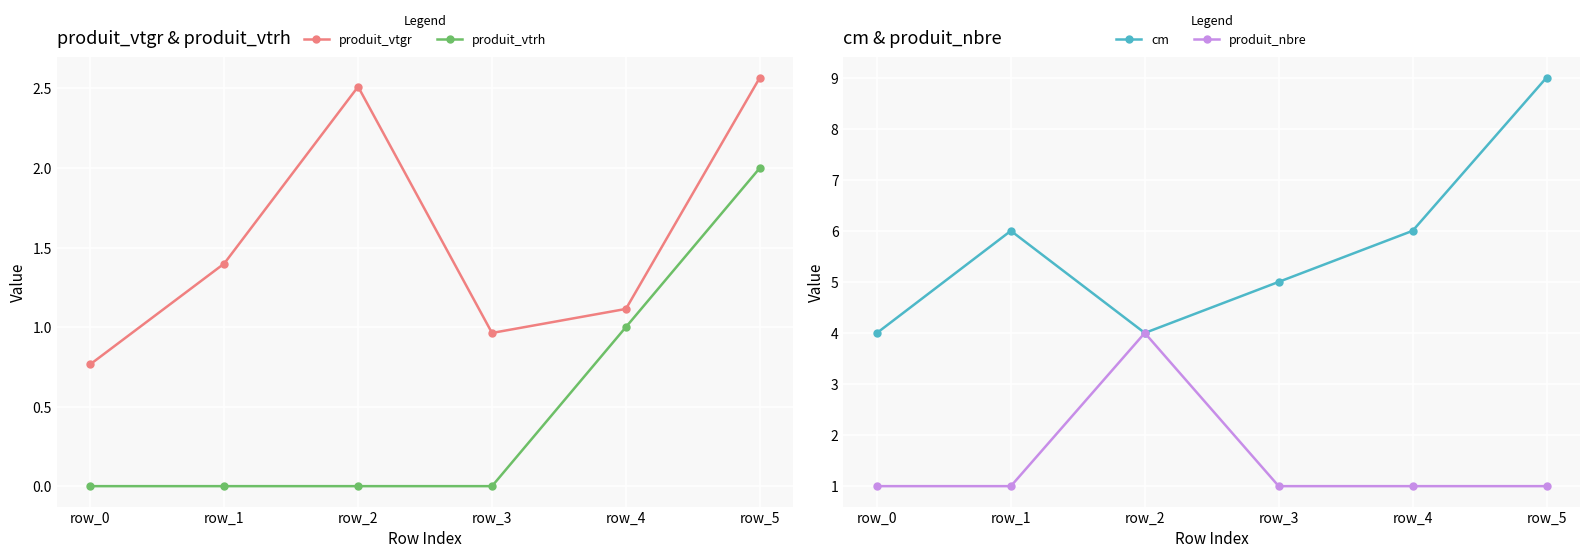

How many produit_nbre values are between 1 and 2?

5